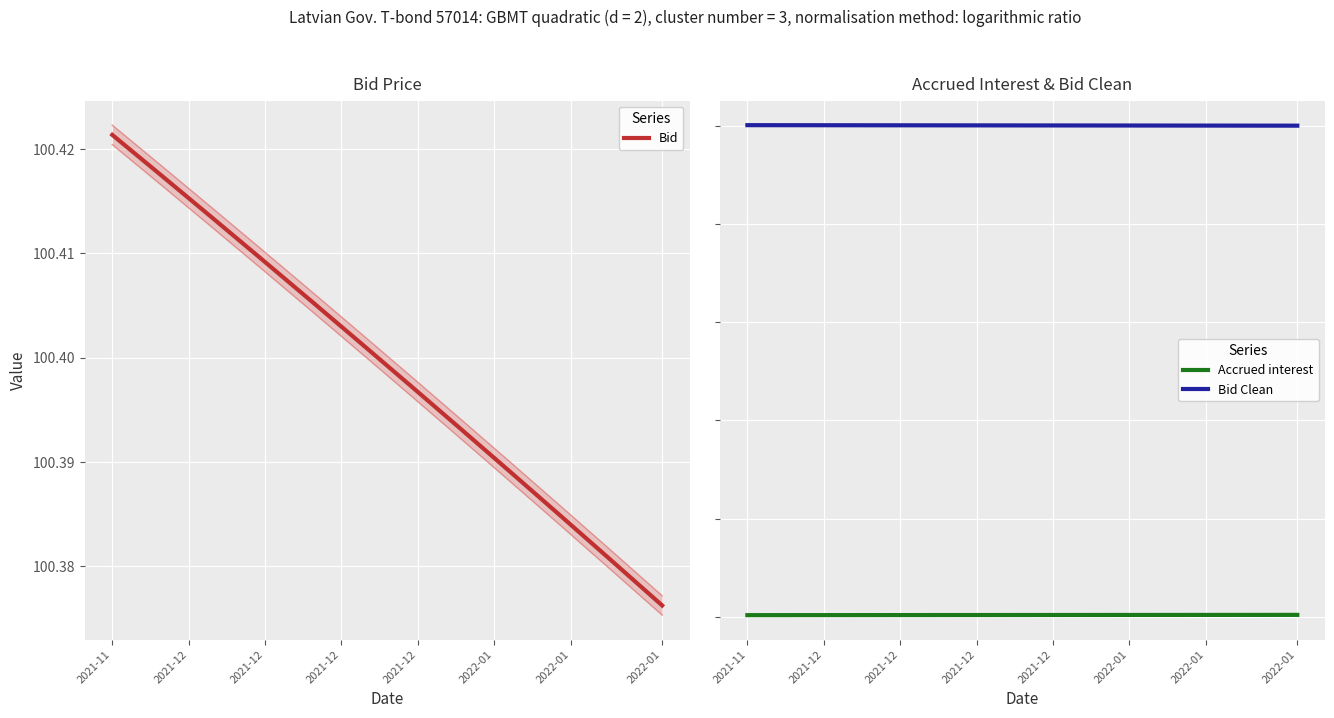

Reading left to right, list all the values displayed in this chart.

Bid: 2021-11-30=100.4	2021-12-01=100.4	2021-12-02=100.4	2021-12-03=100.4	2021-12-06=100.4	2021-12-07=100.4	2021-12-08=100.4	2021-12-09=100.4	2021-12-10=100.4	2021-12-13=100.4	2021-12-14=100.4	2021-12-15=100.4	2021-12-16=100.4	2021-12-17=100.4	2021-12-20=100.4	2021-12-21=100.4	2021-12-22=100.4	2021-12-23=100.4	2021-12-27=100.4	2021-12-28=100.4	2021-12-29=100.4	2021-12-30=100.4	2022-01-03=100.4	2022-01-04=100.4	2022-01-05=100.4	2022-01-06=100.4	2022-01-07=100.4	2022-01-10=100.4	2022-01-11=100.4	2022-01-12=100.4	2022-01-13=100.4	2022-01-14=100.4	2022-01-17=100.4	2022-01-18=100.4	2022-01-19=100.4	2022-01-20=100.4	2022-01-21=100.4
Accrued interest: 2021-11-30=0.3	2021-12-01=0.3	2021-12-02=0.3	2021-12-03=0.3	2021-12-06=0.3	2021-12-07=0.3	2021-12-08=0.3	2021-12-09=0.3	2021-12-10=0.3	2021-12-13=0.3	2021-12-14=0.3	2021-12-15=0.3	2021-12-16=0.3	2021-12-17=0.3	2021-12-20=0.3	2021-12-21=0.3	2021-12-22=0.3	2021-12-23=0.3	2021-12-27=0.3	2021-12-28=0.3	2021-12-29=0.3	2021-12-30=0.4	2022-01-03=0.4	2022-01-04=0.4	2022-01-05=0.4	2022-01-06=0.4	2022-01-07=0.4	2022-01-10=0.4	2022-01-11=0.4	2022-01-12=0.4	2022-01-13=0.4	2022-01-14=0.4	2022-01-17=0.4	2022-01-18=0.4	2022-01-19=0.4	2022-01-20=0.4	2022-01-21=0.4
Bid Clean: 2021-11-30=100.1	2021-12-01=100.1	2021-12-02=100.1	2021-12-03=100.1	2021-12-06=100.1	2021-12-07=100.1	2021-12-08=100.1	2021-12-09=100.1	2021-12-10=100.1	2021-12-13=100.1	2021-12-14=100.1	2021-12-15=100.1	2021-12-16=100.1	2021-12-17=100.1	2021-12-20=100.1	2021-12-21=100.1	2021-12-22=100.1	2021-12-23=100.1	2021-12-27=100.1	2021-12-28=100.1	2021-12-29=100.1	2021-12-30=100.0	2022-01-03=100.0	2022-01-04=100.0	2022-01-05=100.0	2022-01-06=100.0	2022-01-07=100.0	2022-01-10=100.0	2022-01-11=100.0	2022-01-12=100.0	2022-01-13=100.0	2022-01-14=100.0	2022-01-17=100.0	2022-01-18=100.0	2022-01-19=100.0	2022-01-20=100.0	2022-01-21=100.0